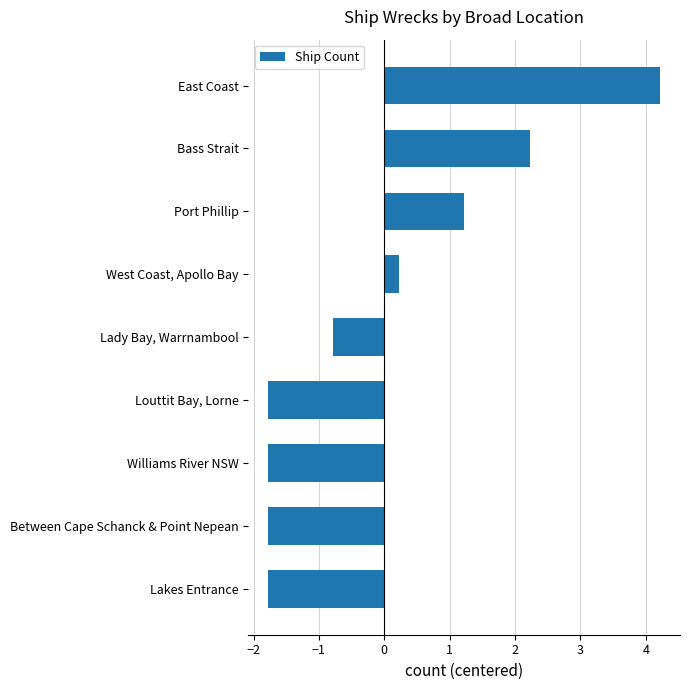

What is the difference between the second highest and minimum values?

4.0